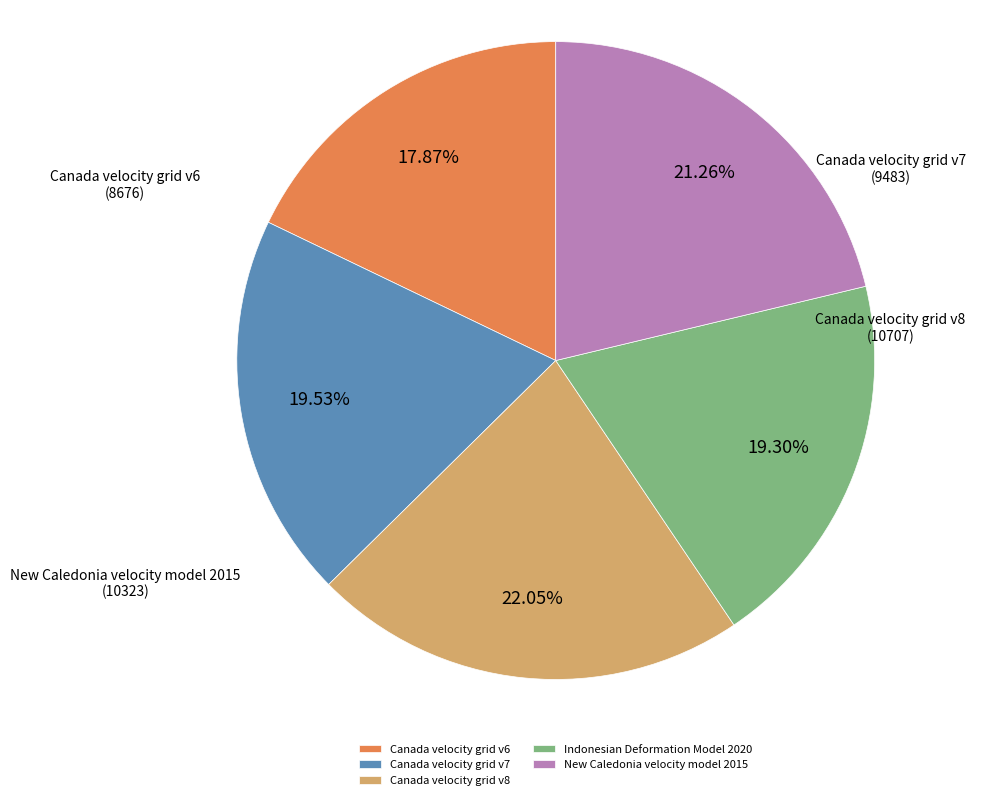

What is the largest slice in the pie chart?

Canada velocity grid v8